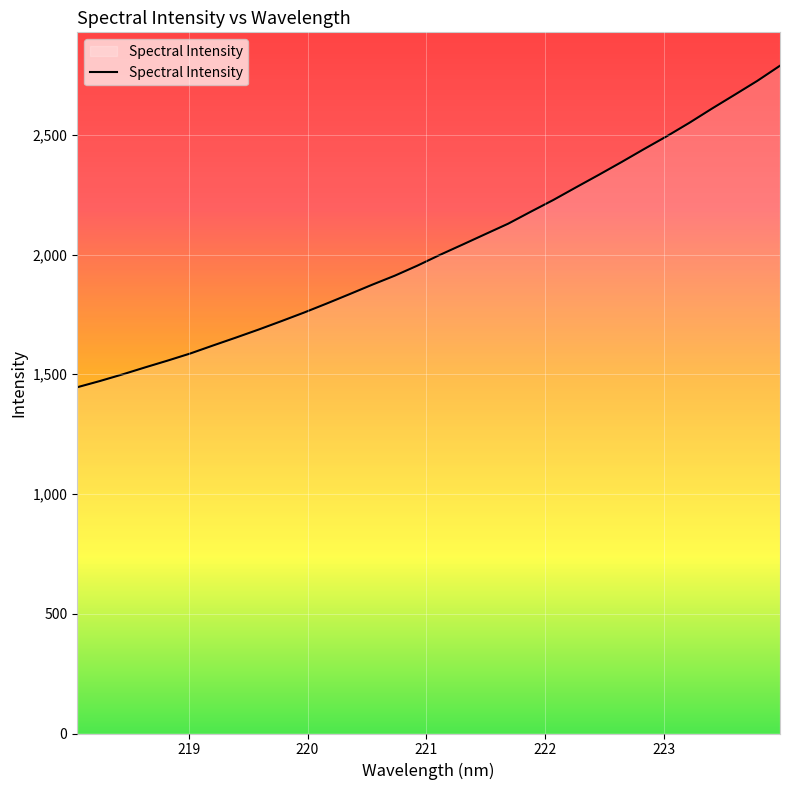

What is the sum of all values?

64832.5